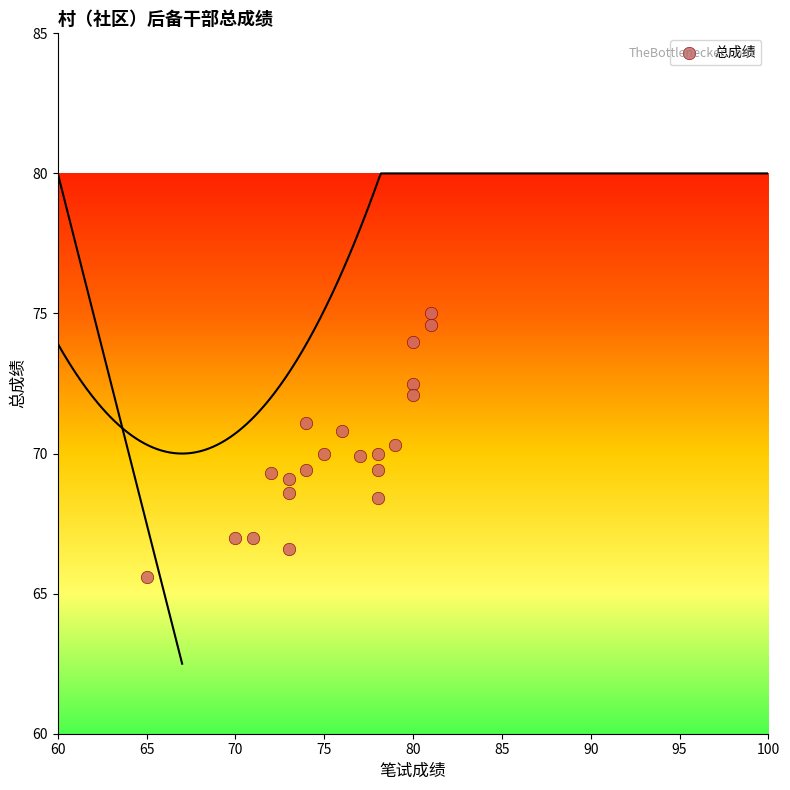

What is the range of Y values (max minus min)?

9.4